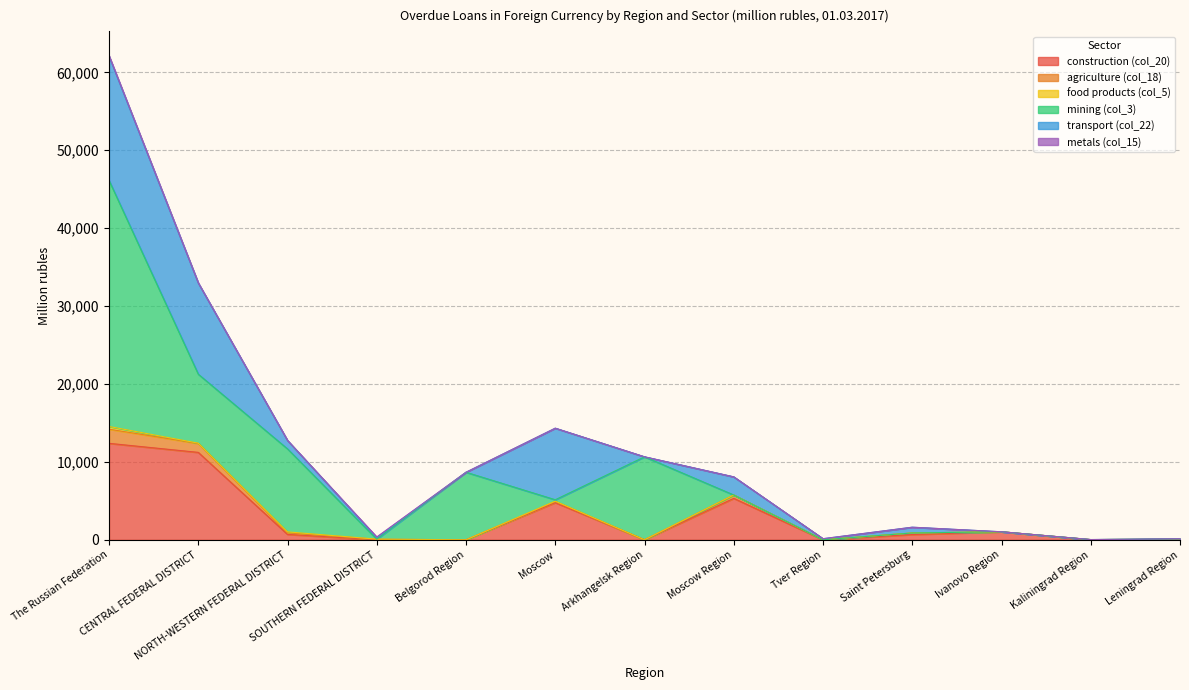

Rank the series by their maximum value, from highest to lowest.

mining (col_3), transport (col_22), construction (col_20), agriculture (col_18), food products (col_5), metals (col_15)